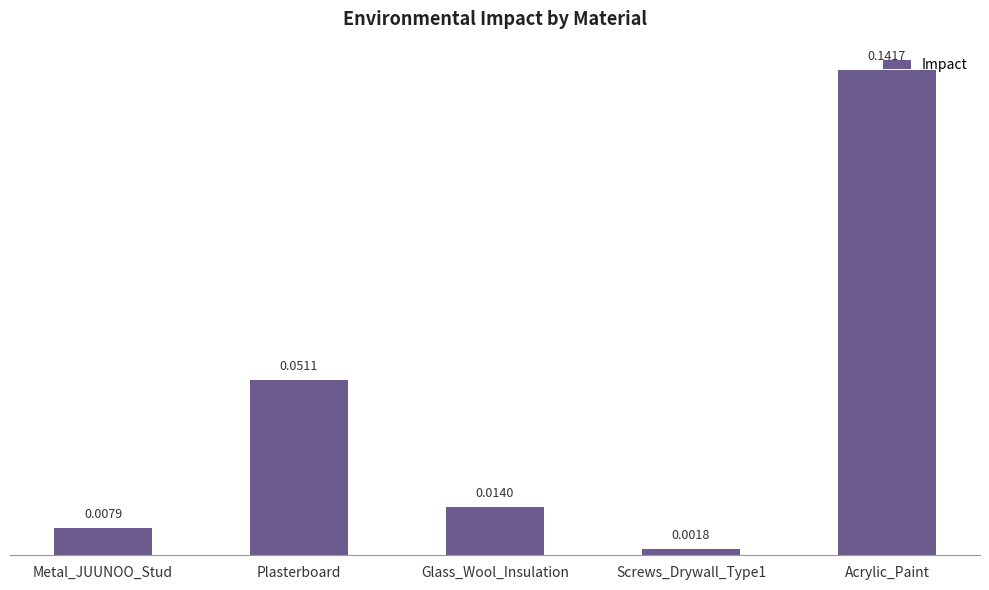

Rank the categories by value from highest to lowest.

Acrylic_Paint, Plasterboard, Glass_Wool_Insulation, Metal_JUUNOO_Stud, Screws_Drywall_Type1